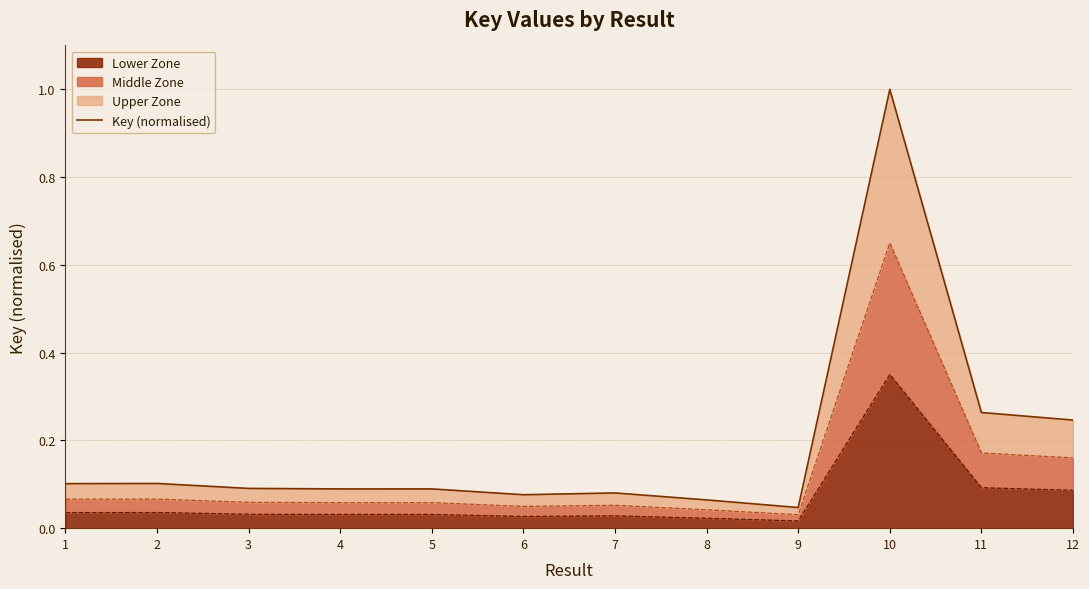

Between 12 and 8, which is larger?

12